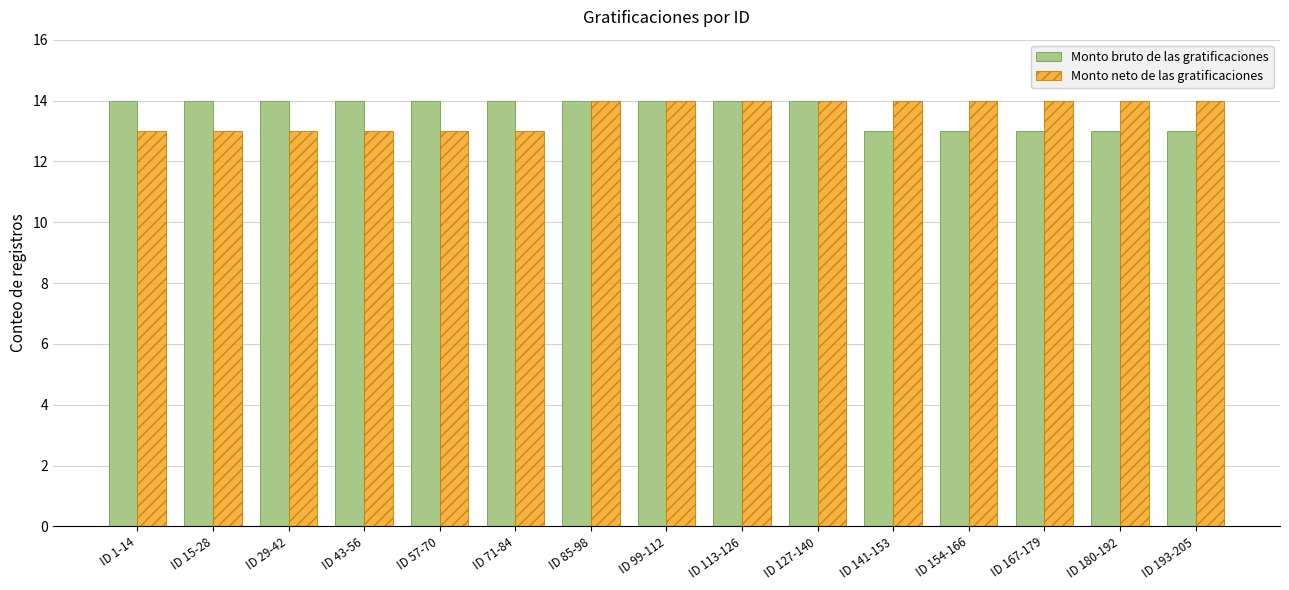

Does the chart contain any negative values?

No